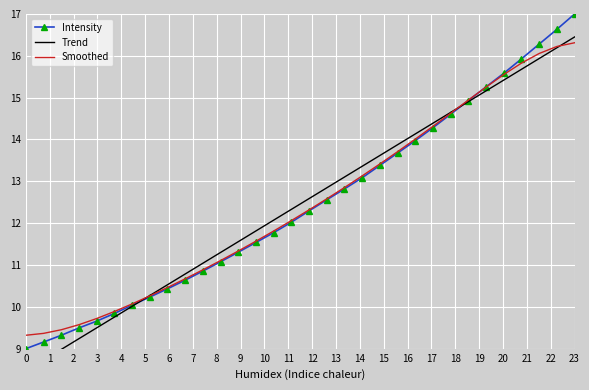

How many lines are shown in the chart?

3